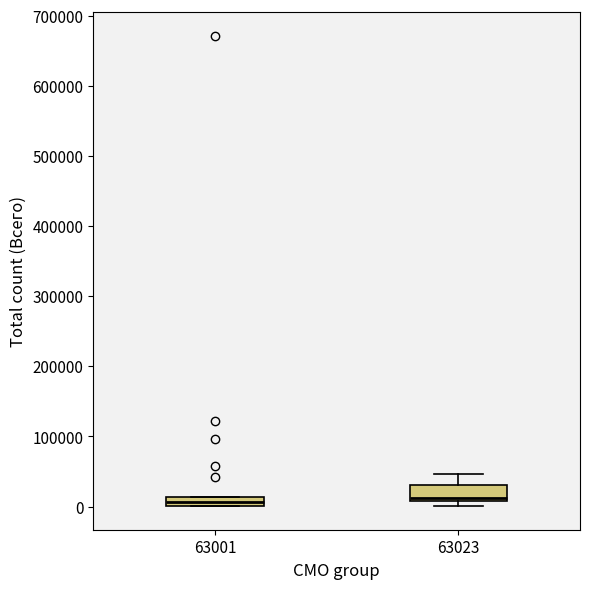

Where is the upper edge of the box at x = 63001 on the y-axis? The values are not printed on the chart, so give them approximately, as read against the axis.

10000